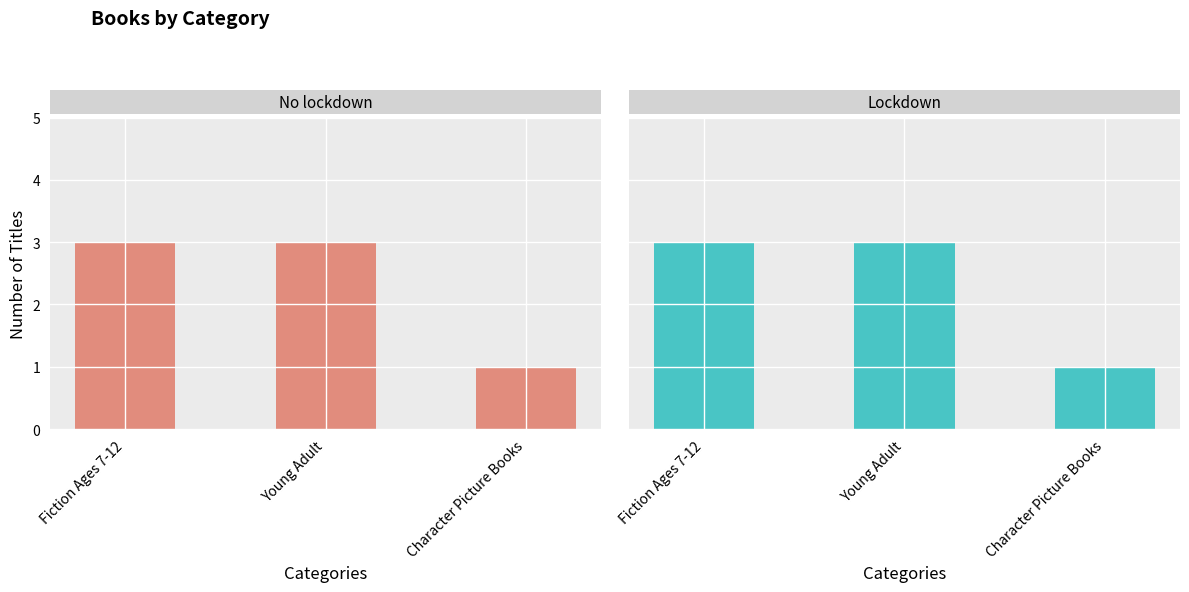

At which category is the sum across all series the highest?

Fiction Ages 7-12